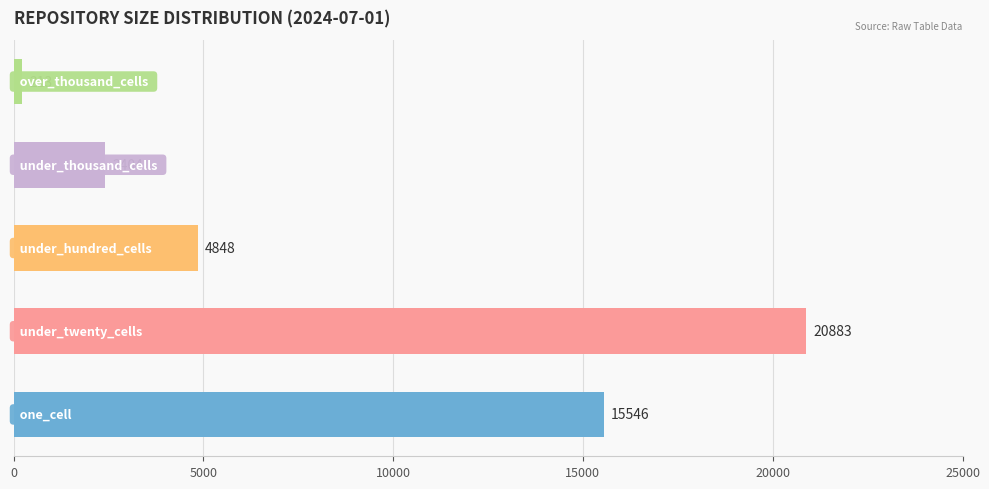

What is the greatest value displayed?

20883